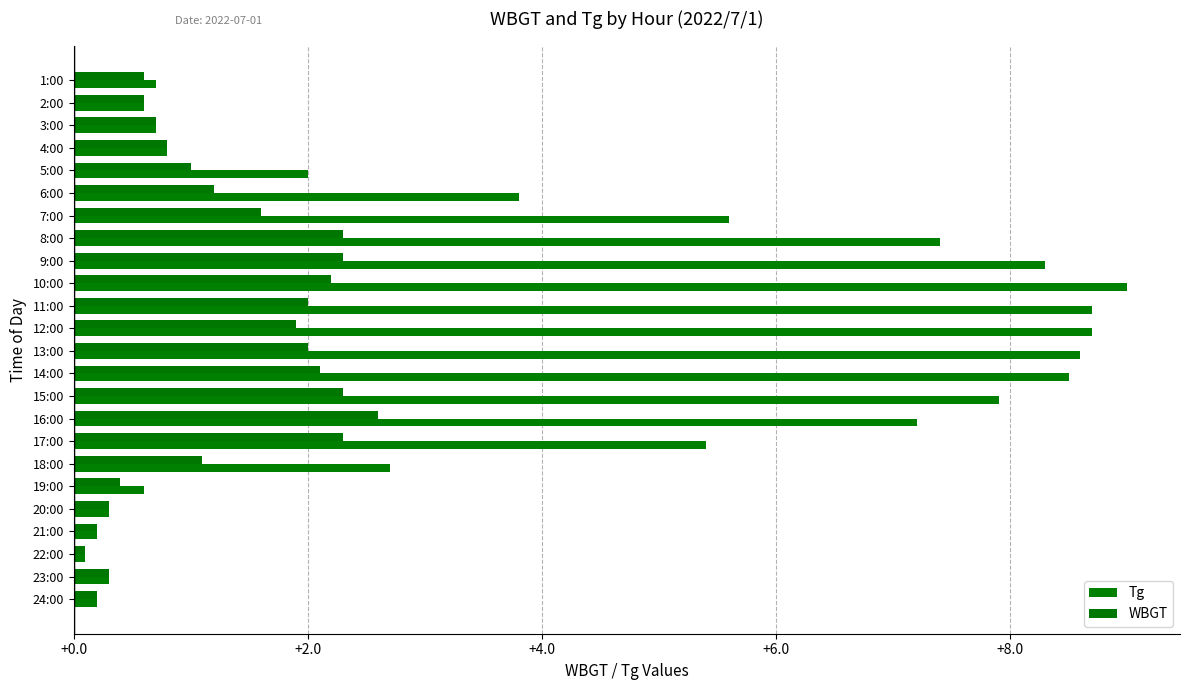

How many data points in Tg are above 3?

12